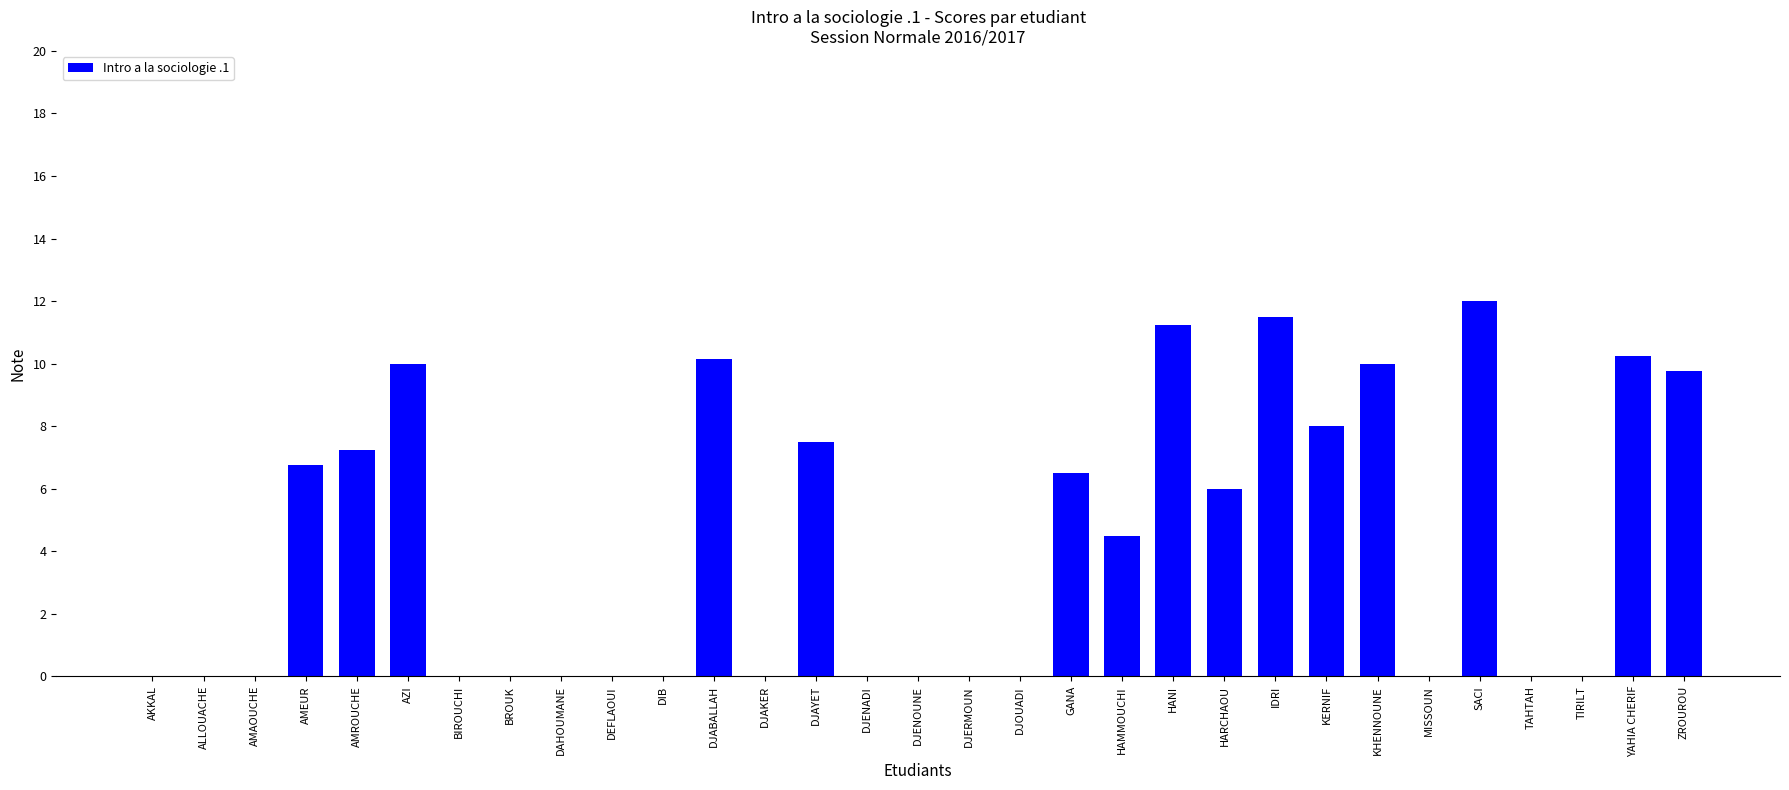

What is the sum of all values?

131.4